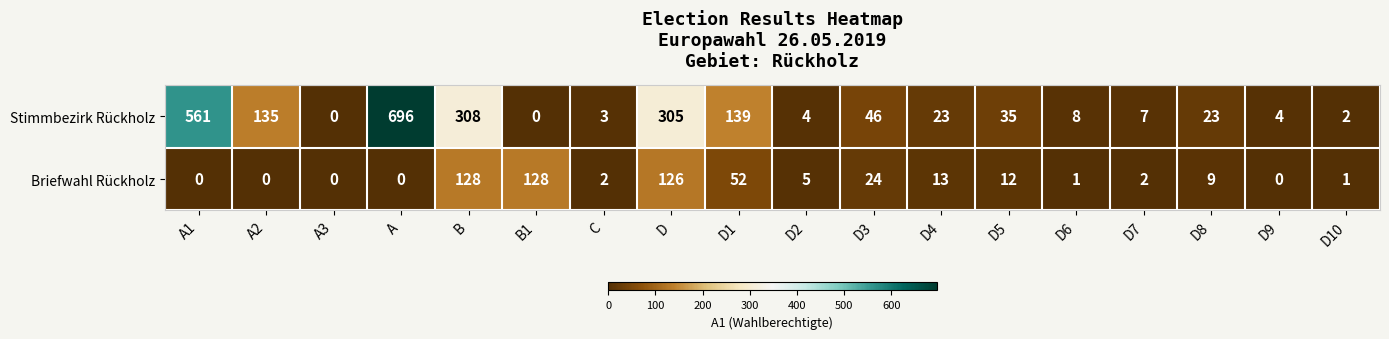

What is the difference between the second highest and second lowest values in the Briefwahl Rückholz series?

128